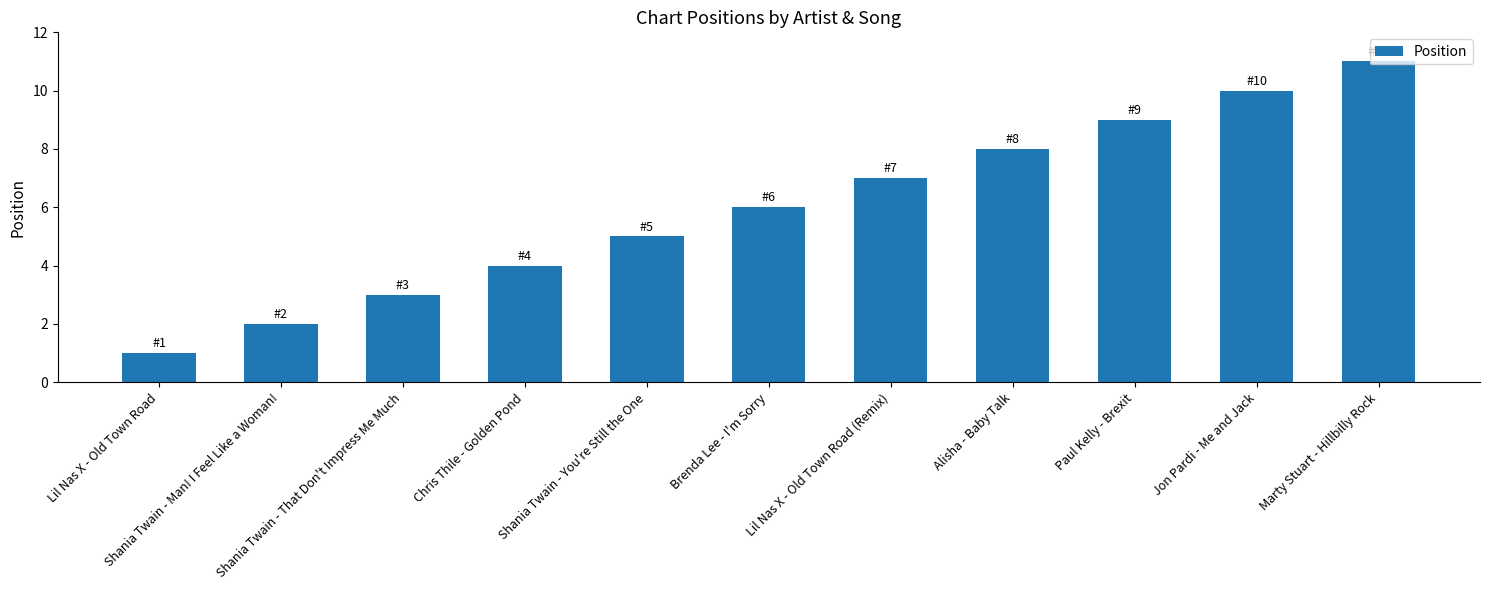

What is the sum of all values?

66